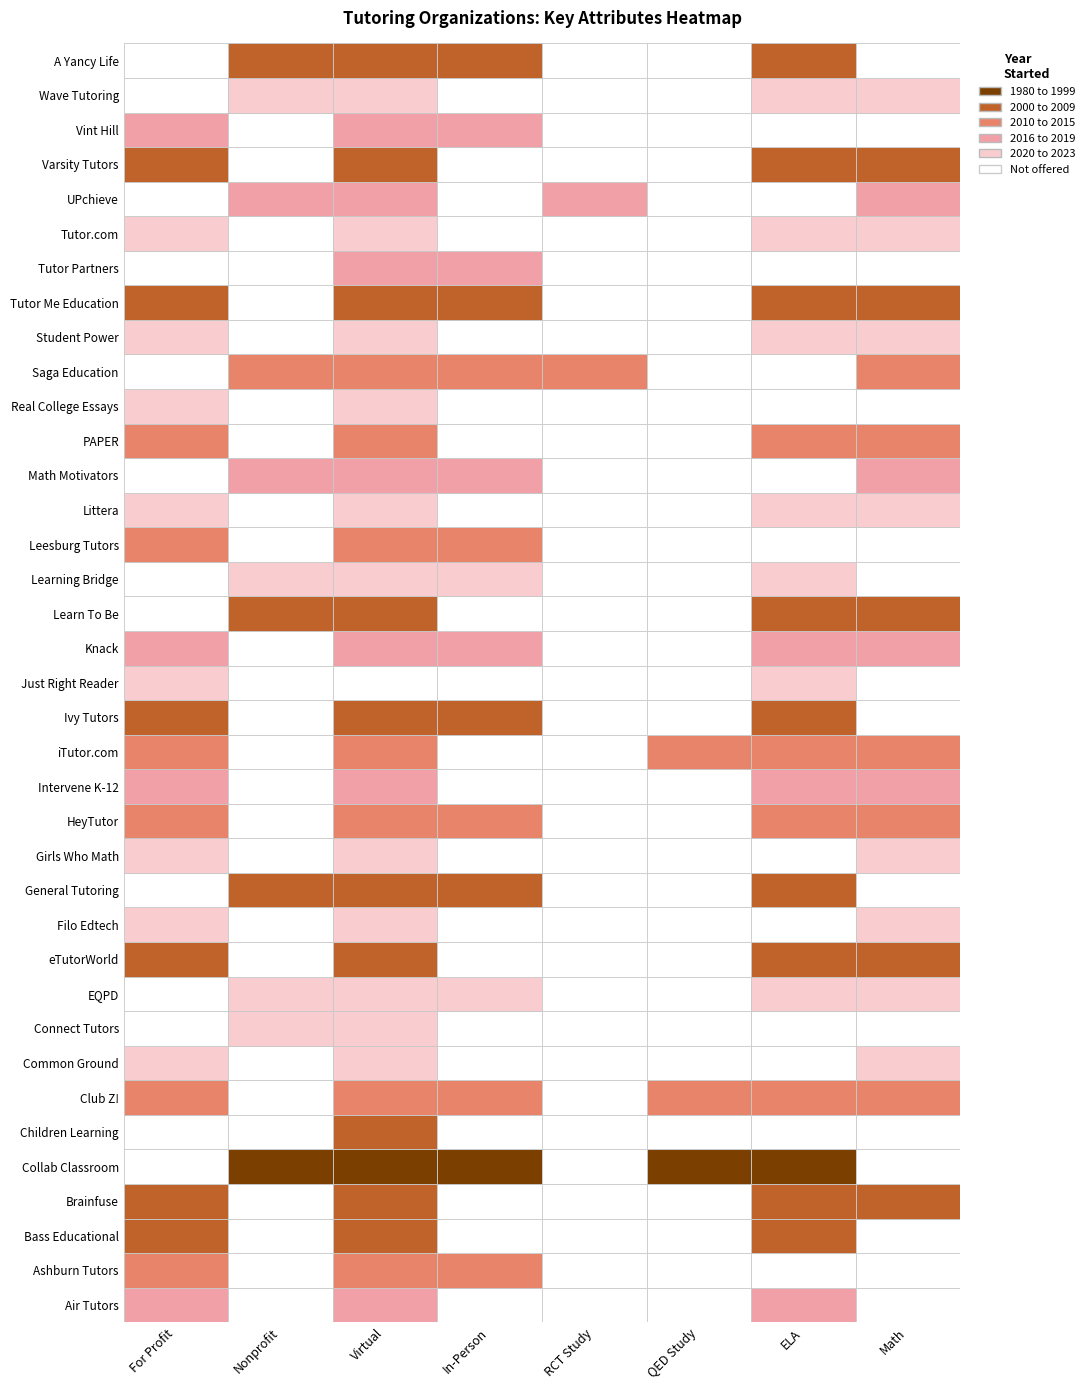

The value at 13 is 3338. True or false?

False